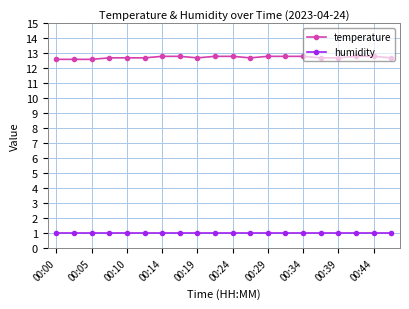

What is the value of the humidity point at the 3rd from the left?

1.0